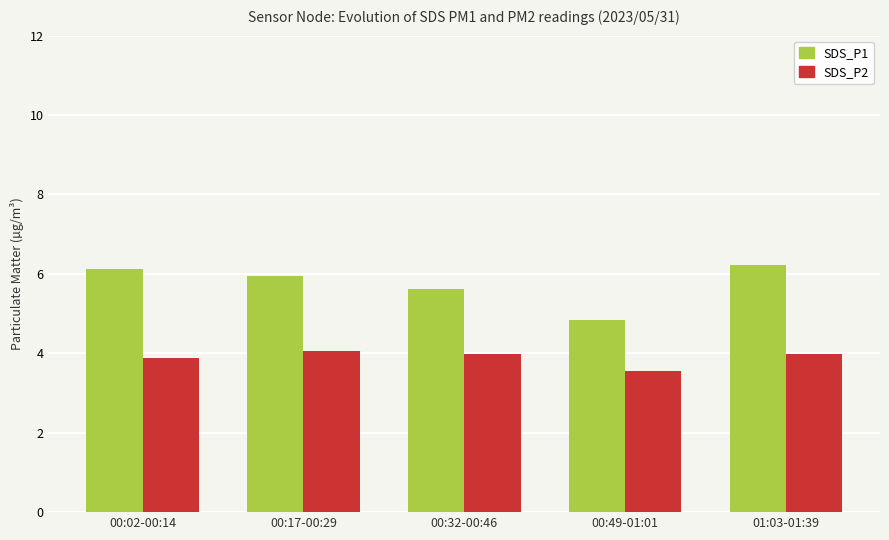

What is the difference between the highest and lowest values at 01:03-01:39?

2.2